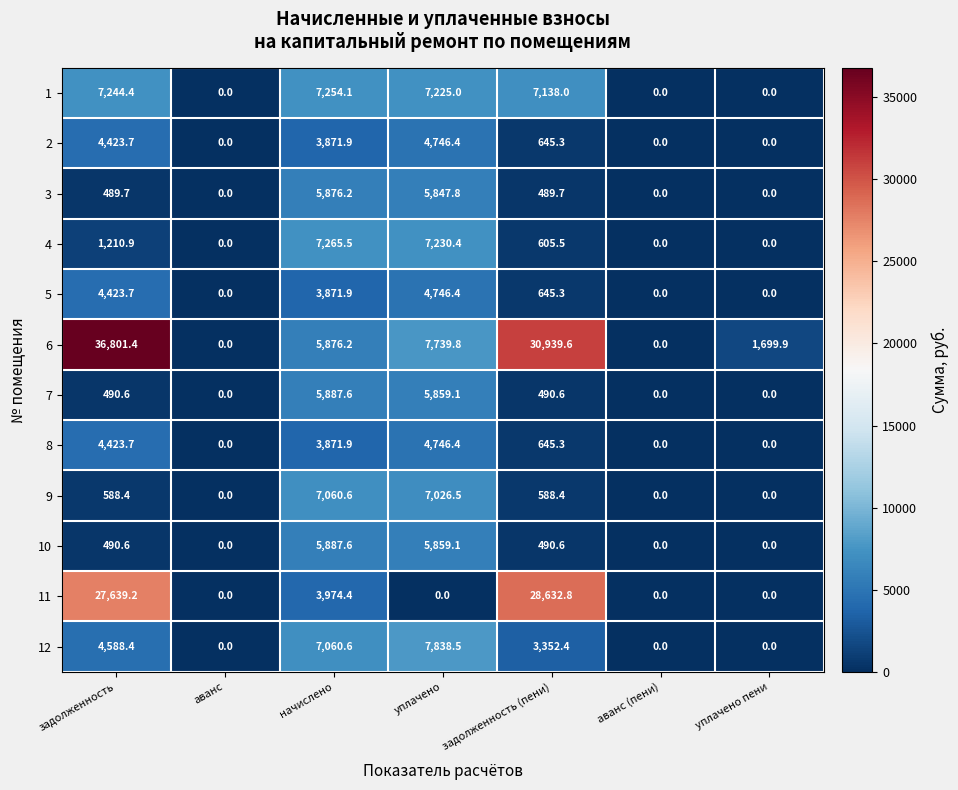

The 10 series shows 0.0 at уплачено пени. True or false?

True